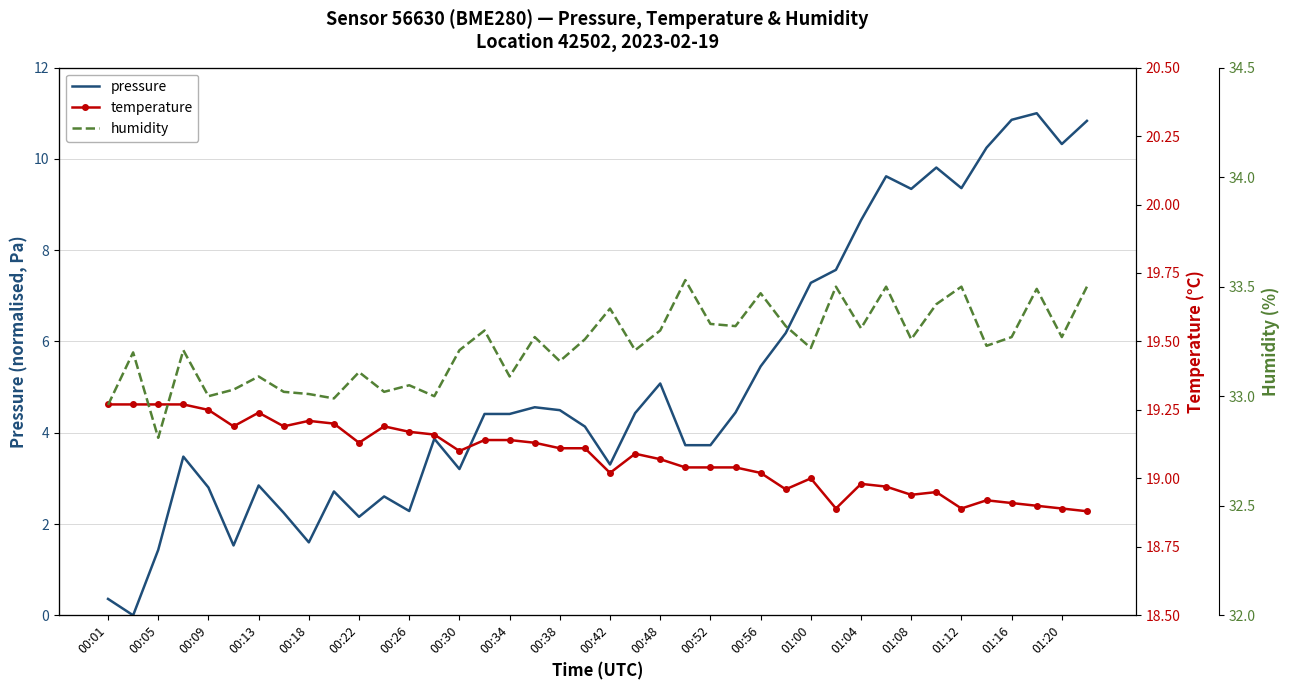

What is the sum of the pressure values at 00:38 and 00:52?

8.2